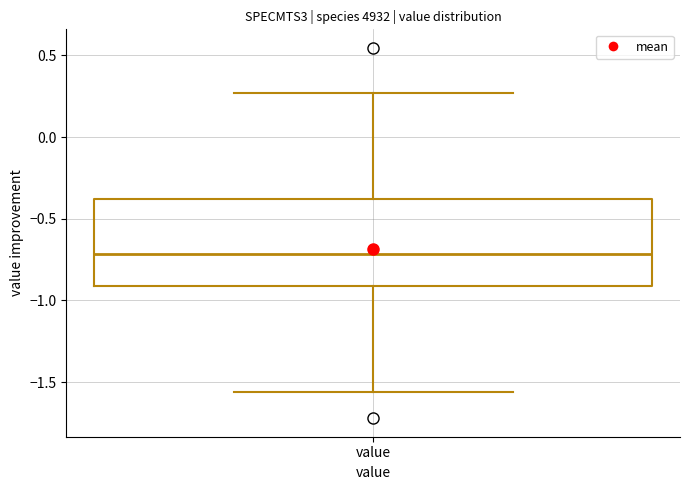

Transcribe this box plot: give where the median line is, the range the box spans, and where the two whiskers end, as read against the y-axis. The values are not printed on the chart, so give them approximately, as read against the axis.

median -0.70, box -0.90 to -0.40, whiskers -1.55 to 0.25